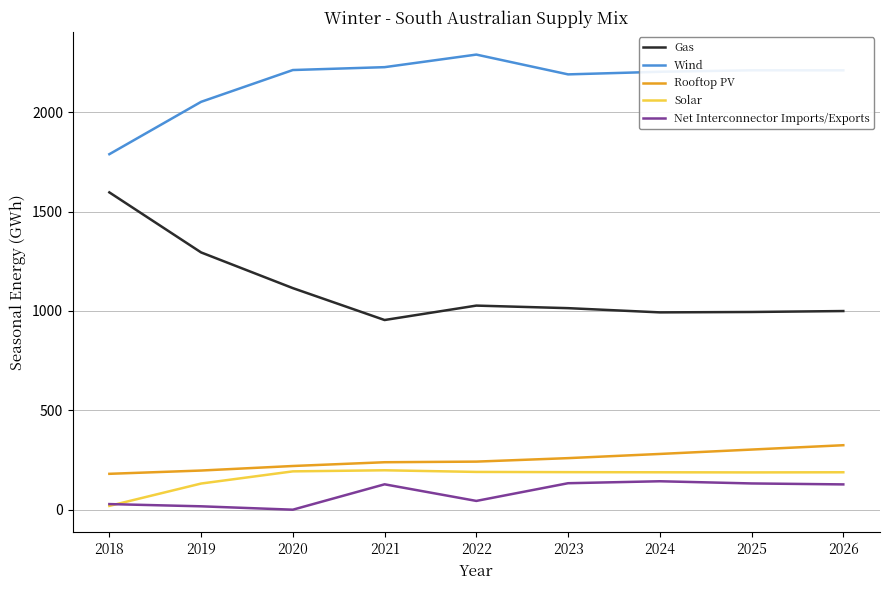

Which series has the widest spread of values?

Gas